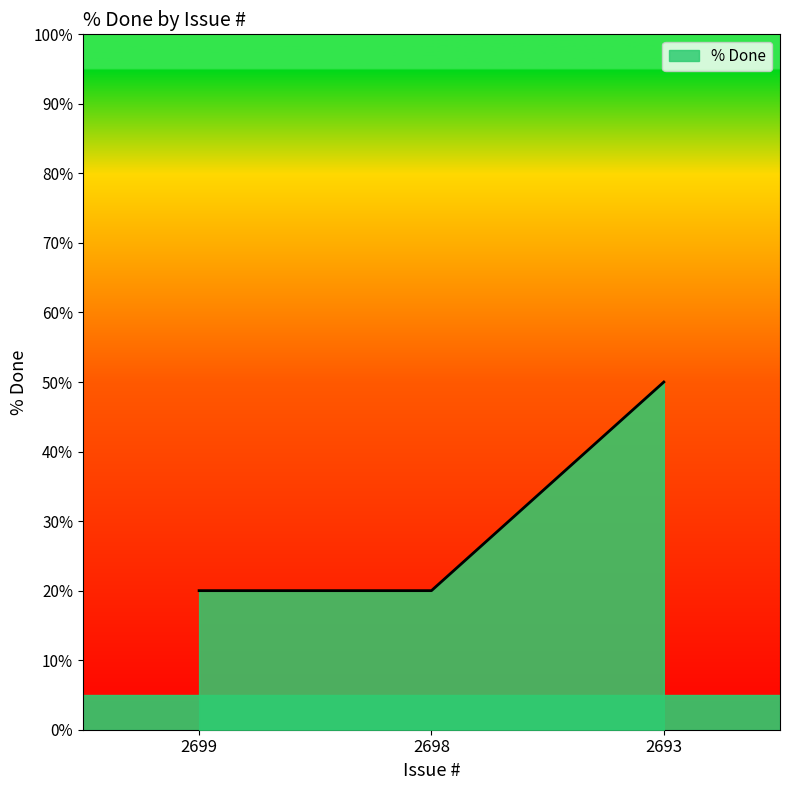

What is the maximum value shown in the chart?

50